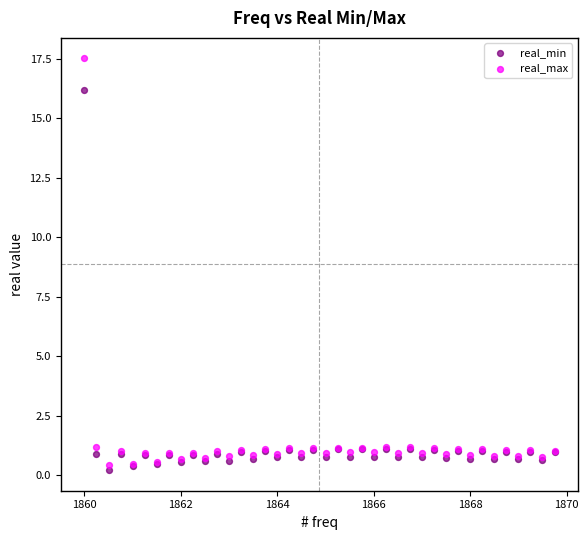

Which series contains the highest Y value?

real_max